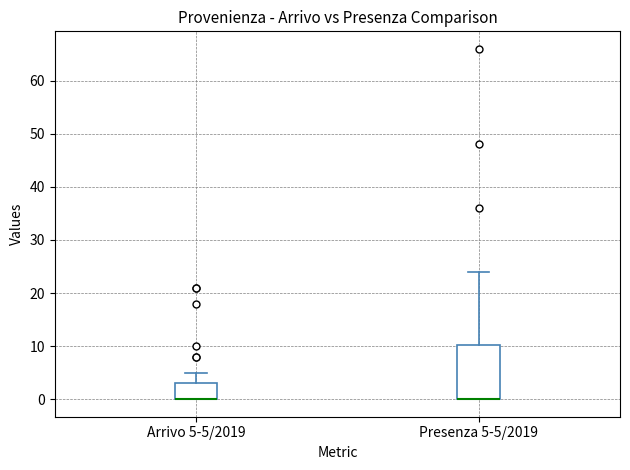

Comparing the boxes themselves (not the whiskers), which one is the tallest?

Presenza 5-5/2019